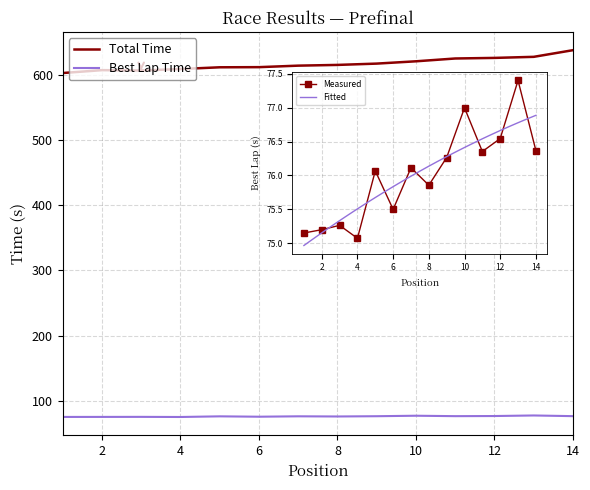

Reading left to right, list all the values displayed in this chart.

Total Time: 602.5	606.9	606.4	608.6	611.3	611.5	613.8	615.0	617.0	620.5	624.8	625.7	627.3	637.6
Best Lap Time: 75.2	75.2	75.3	75.1	76.1	75.5	76.1	75.9	76.3	77.0	76.4	76.5	77.4	76.4